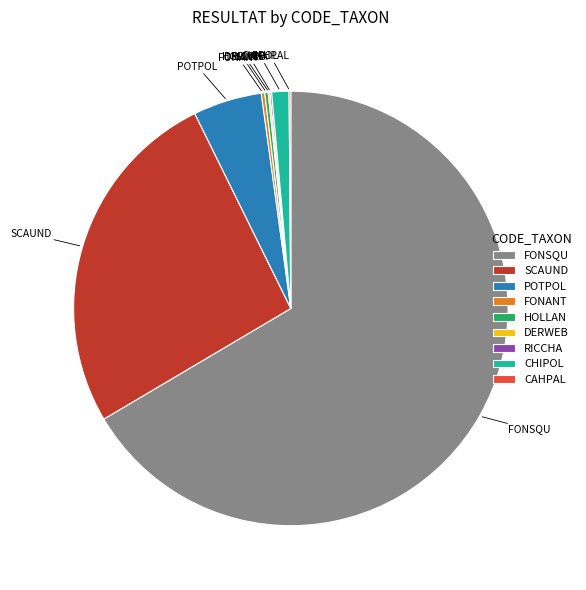

The POTPOL slice represents 20% of the pie. True or false?

False